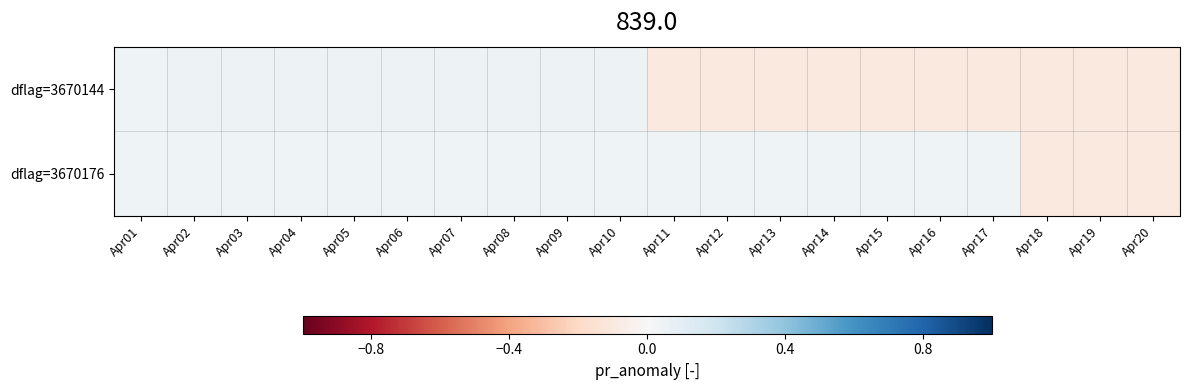

Which series has the largest range (max minus min)?

dflag=3670144